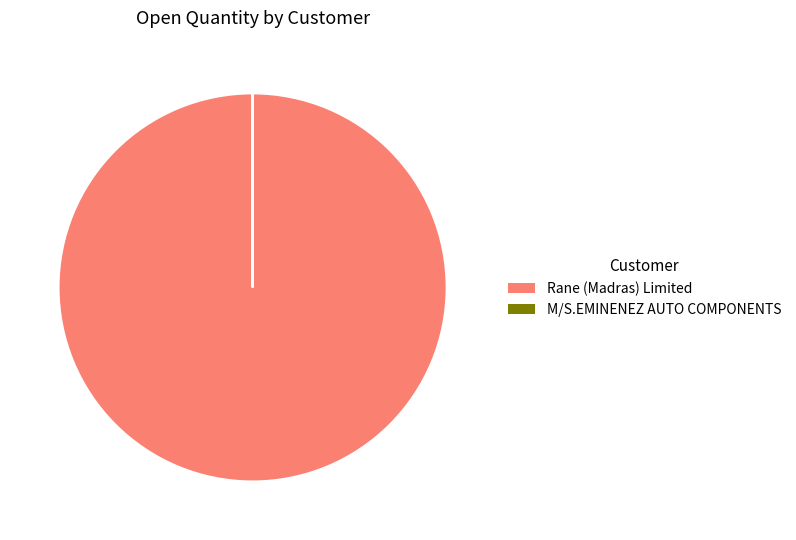

Is it true that Rane (Madras) Limited is 100% of the pie?

True